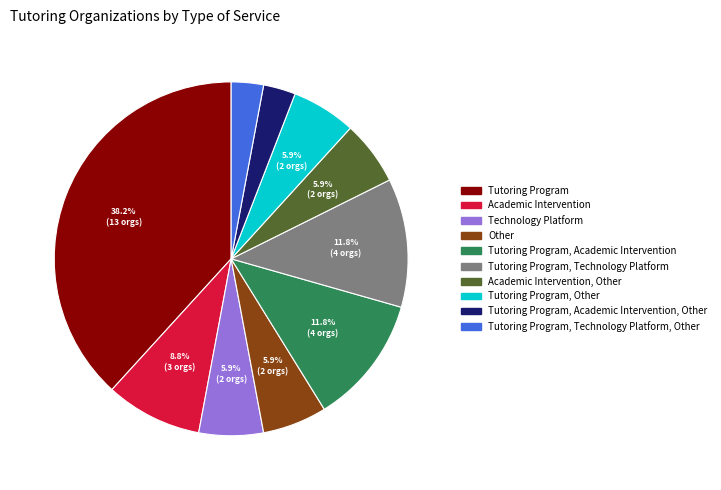

Does Tutoring Program, Technology Platform represent more than half of the total?

No